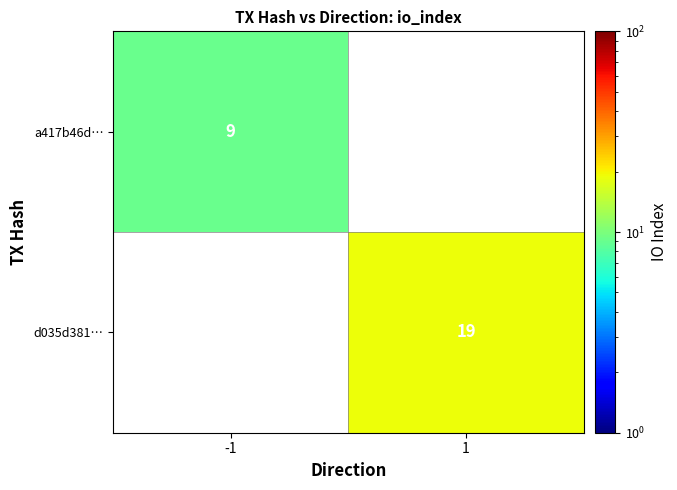

The d035d381… series shows 19 at 1. True or false?

True